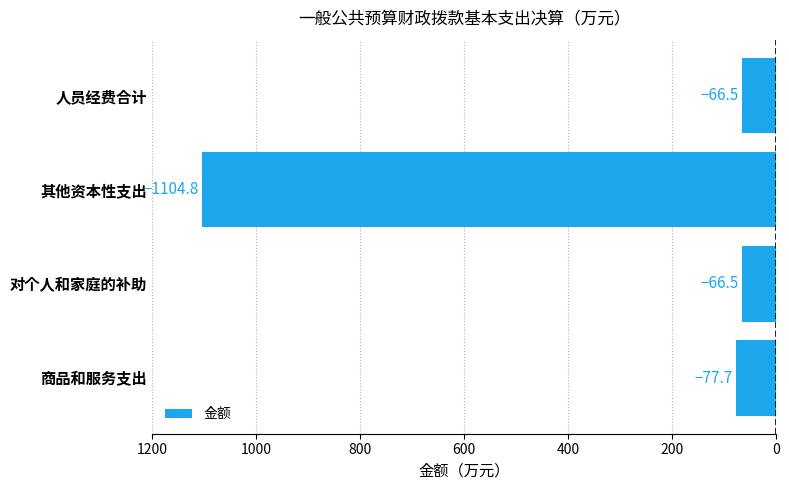

Are the bars horizontal?

Yes